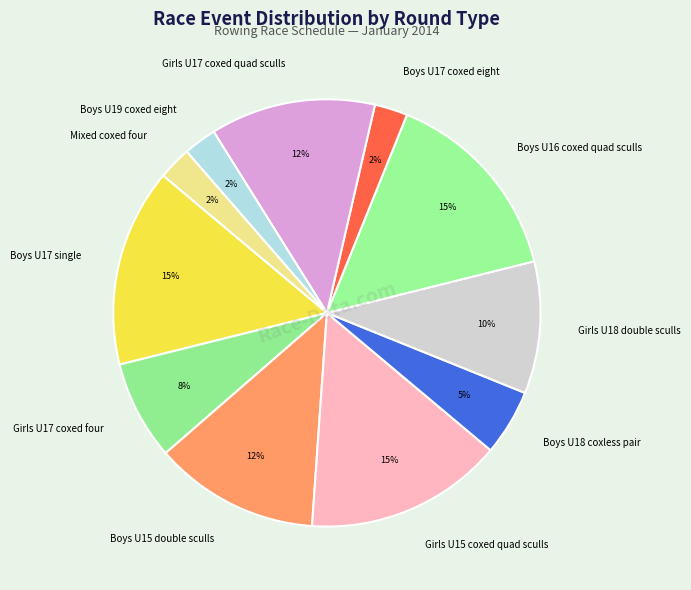

How many slices are in this pie chart?

11